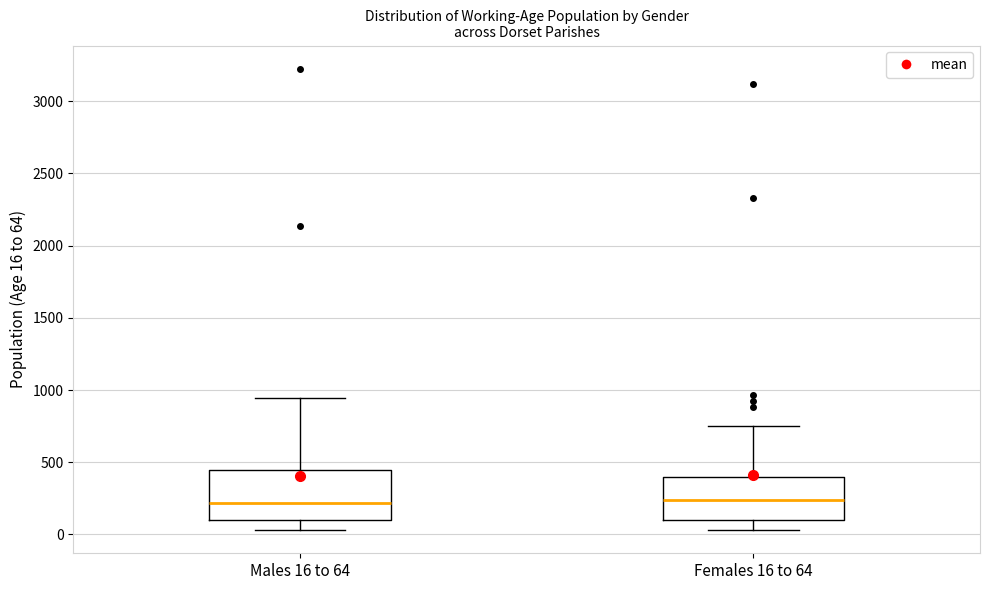

Comparing the boxes themselves (not the whiskers), which one is the tallest?

Males 16 to 64